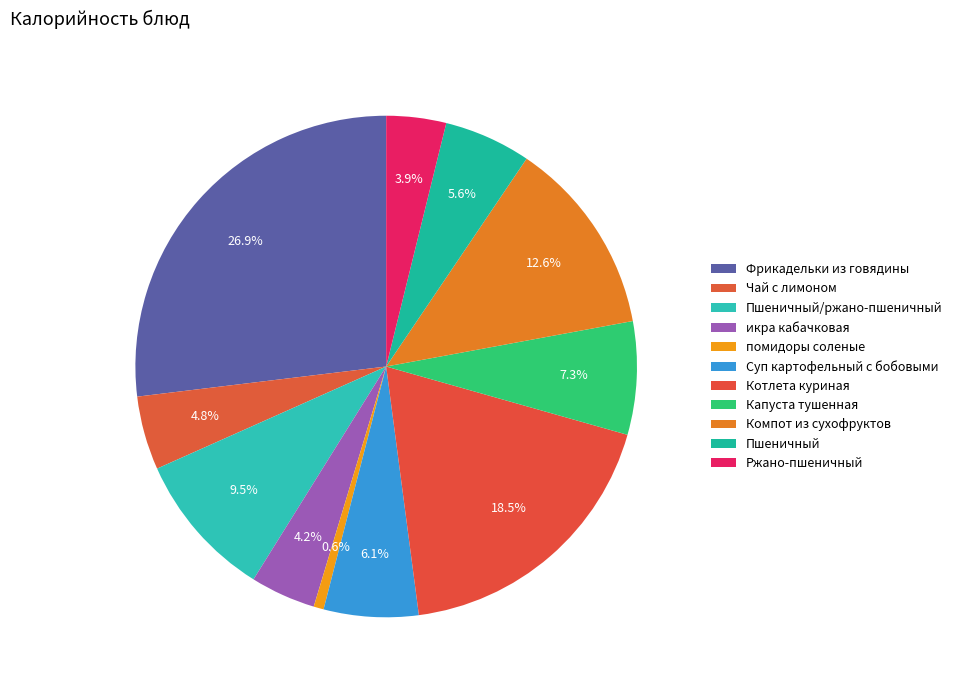

How many segments does this pie chart have?

11